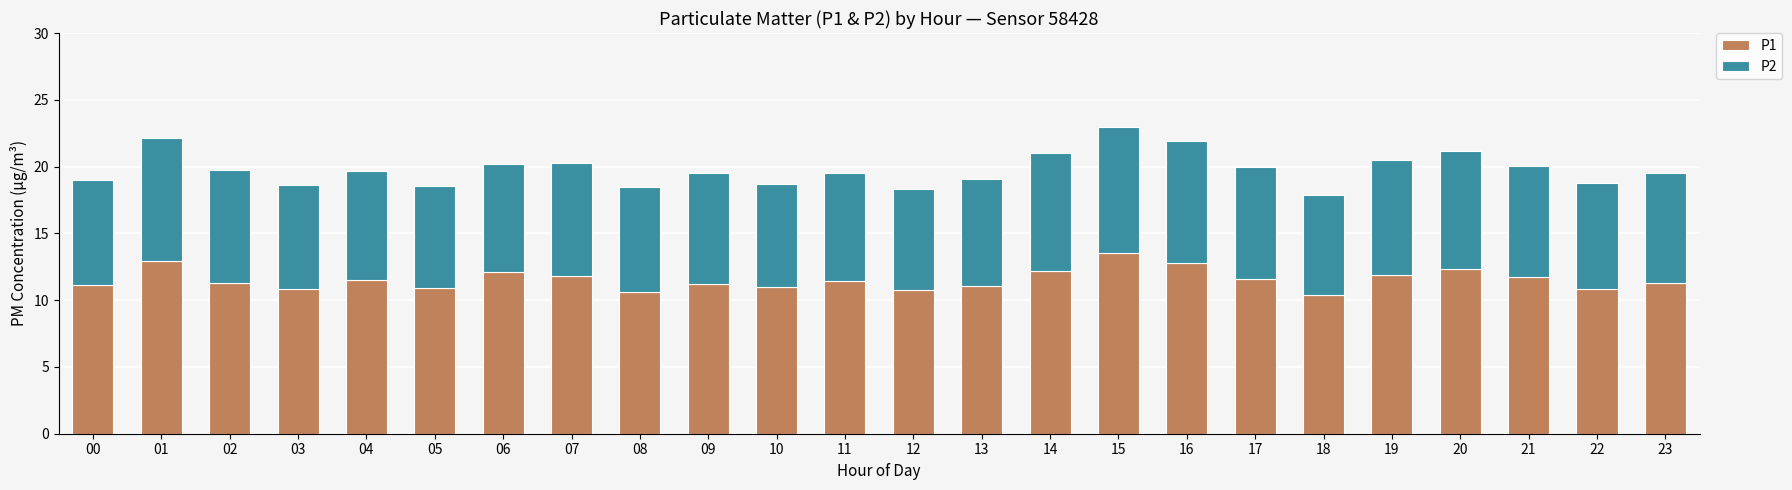

What is the minimum value for P1?

10.4